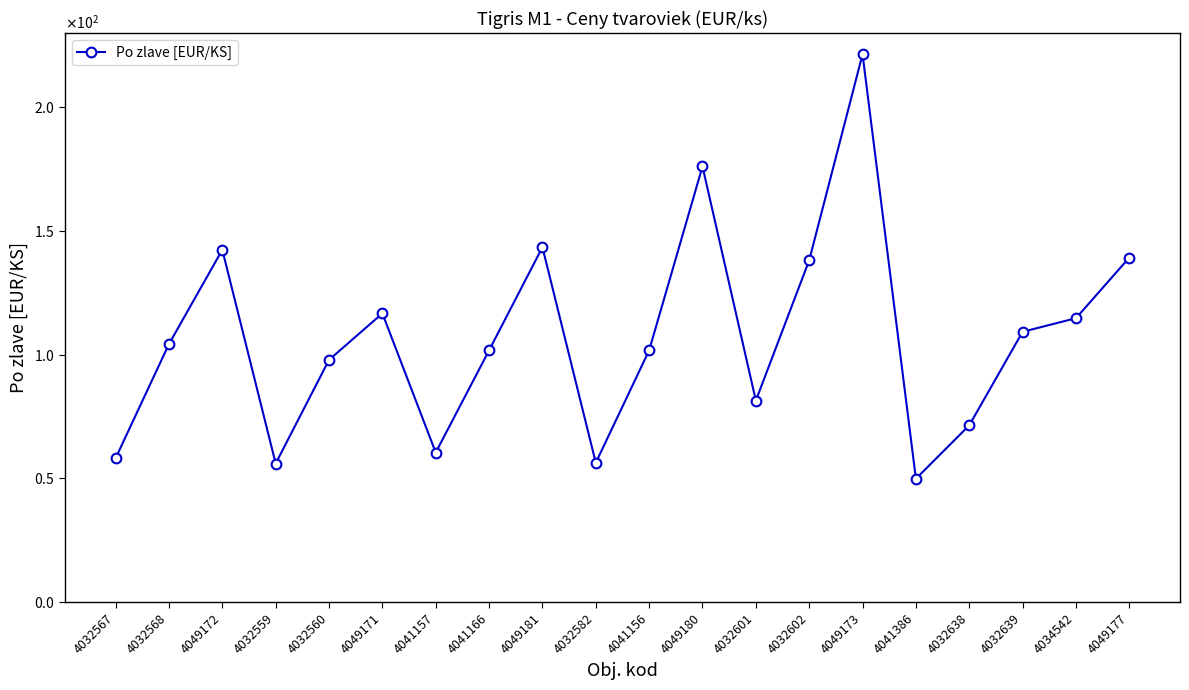

List the labels in order of value, largest first.

4049173, 4049180, 4049181, 4049172, 4049177, 4032602, 4049171, 4034542, 4032639, 4032568, 4041166, 4041156, 4032560, 4032601, 4032638, 4041157, 4032567, 4032582, 4032559, 4041386